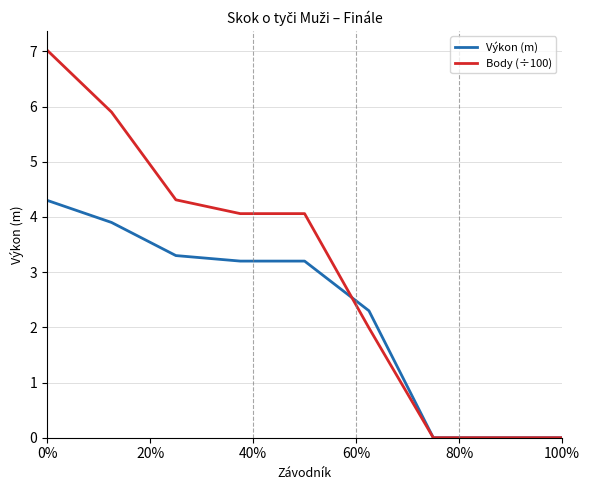

What is the maximum value for Body (÷100)?

7.0